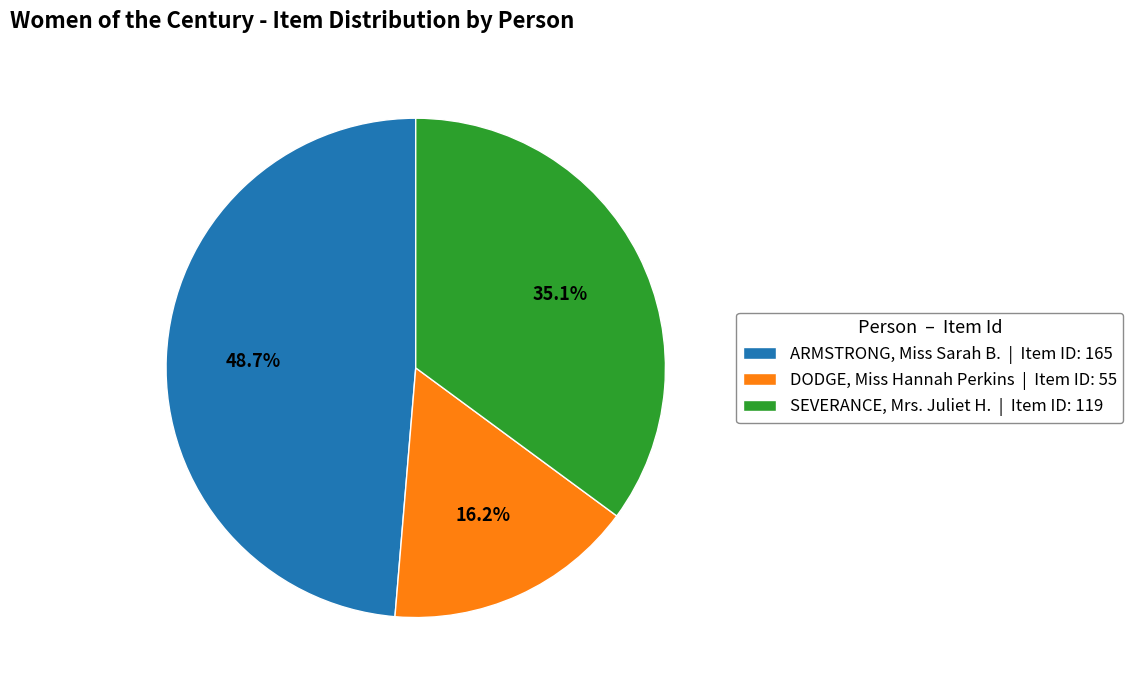

Is ARMSTRONG, Miss Sarah B. the majority of the pie?

No